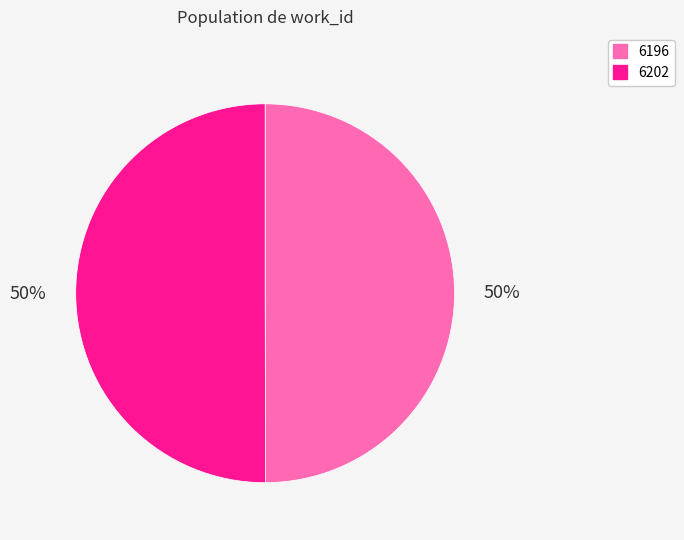

How many segments does this pie chart have?

2